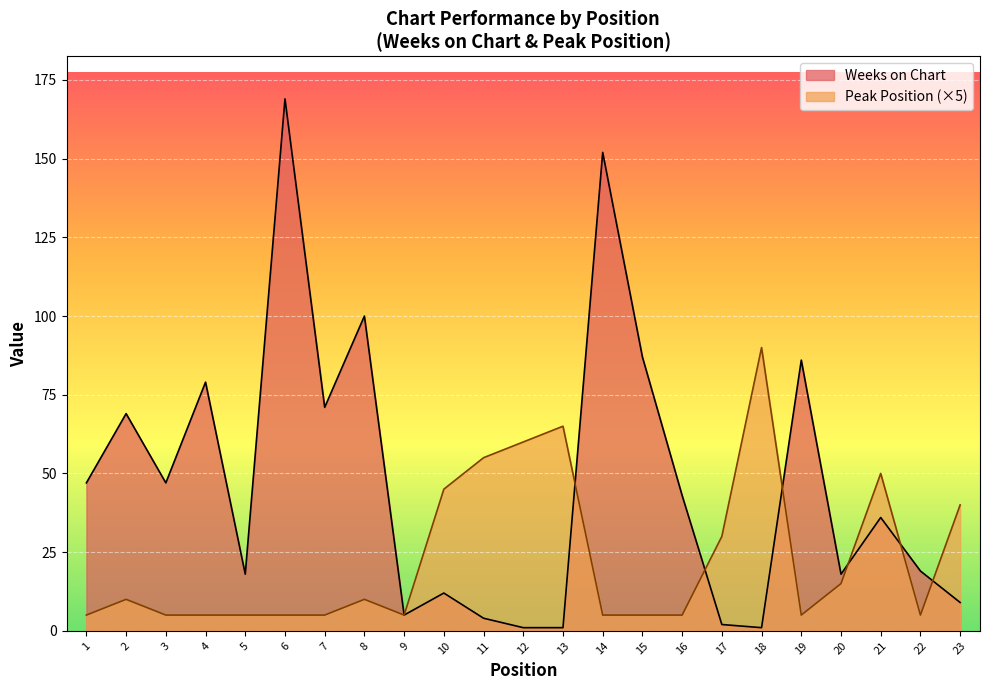

Is the value of Weeks on Chart at 2 greater than the value of Peak Position at 13?

Yes